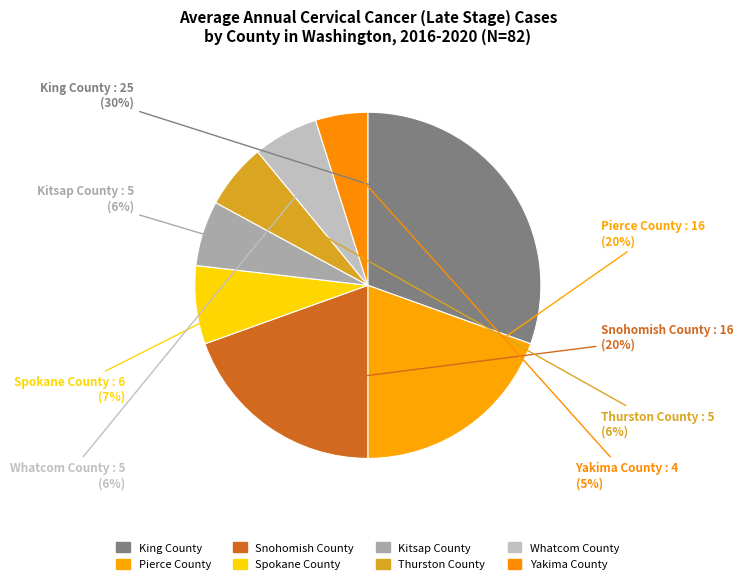

How many slices are in this pie chart?

8